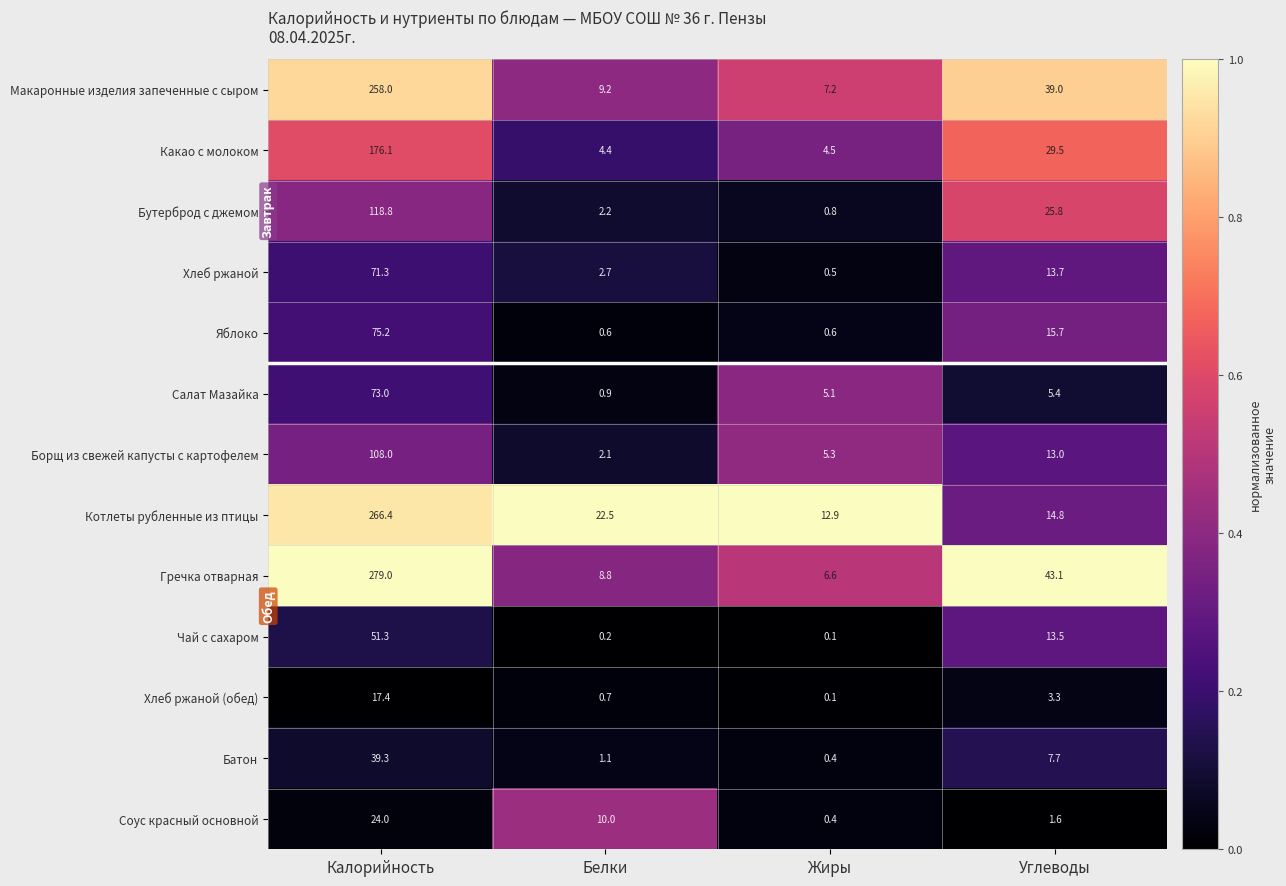

What is the maximum value shown in the chart?

279.0